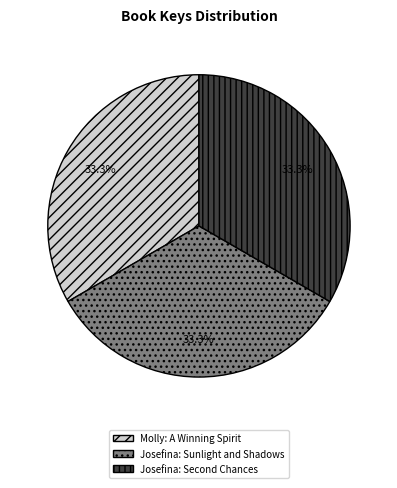

To the nearest percent, what is the average slice percentage?

33%